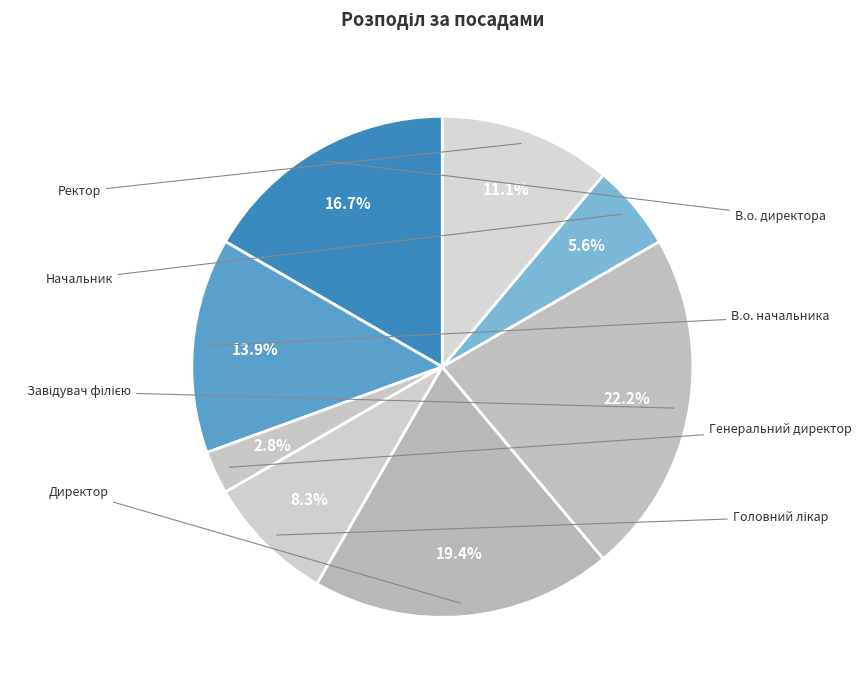

How many slices are in this pie chart?

8